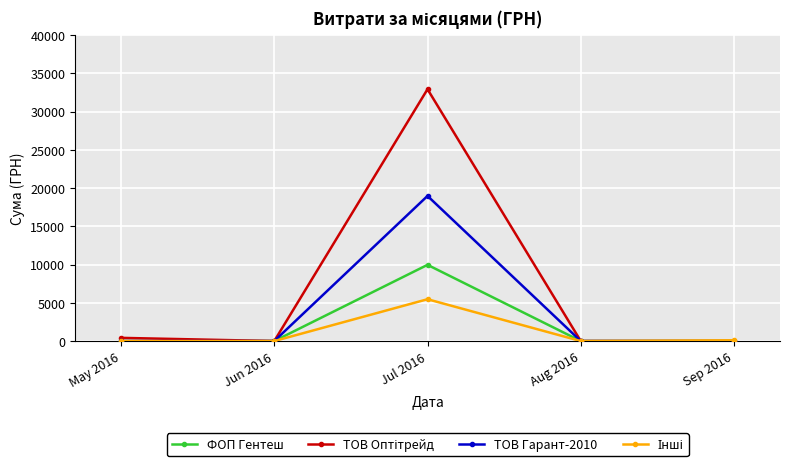

What position from the right is May 2016?

5